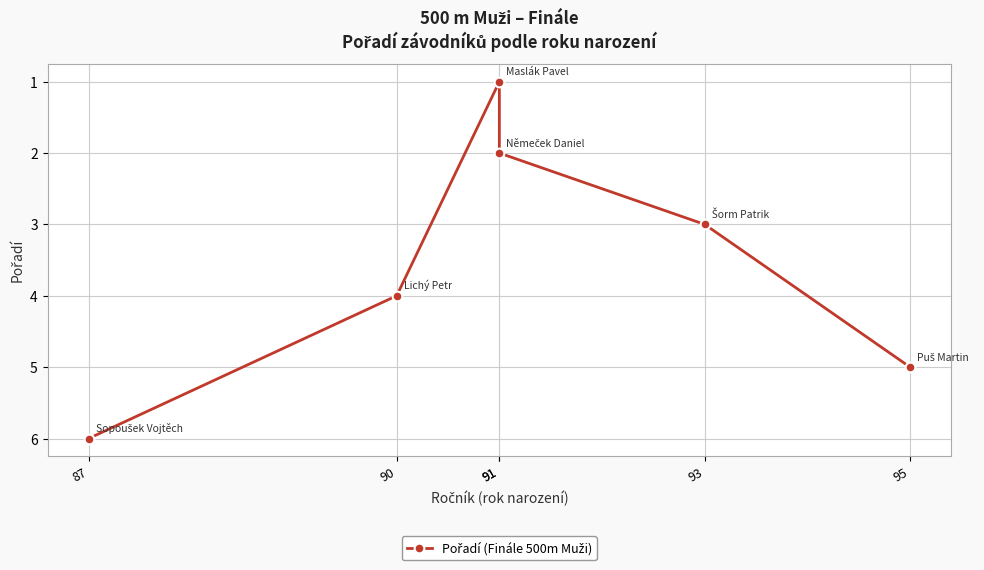

How many lines are shown in the chart?

1